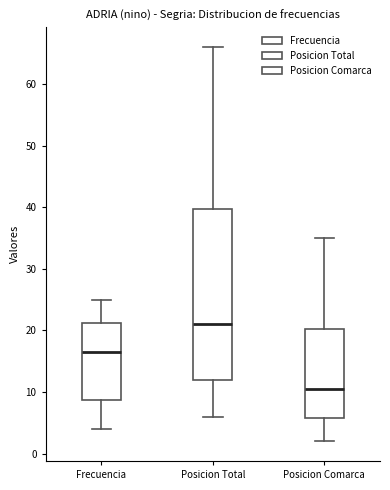

Reading left to right, read every box against the y-axis: the position of its median line, the range the box covers, and the ends of its whiskers. The values are not printed on the chart, so give them approximately, as read against the axis.

Frecuencia: median 17, box 9 to 21, whiskers 4 to 25
Posicion Total: median 21, box 12 to 40, whiskers 6 to 66
Posicion Comarca: median 11, box 6 to 20, whiskers 2 to 35